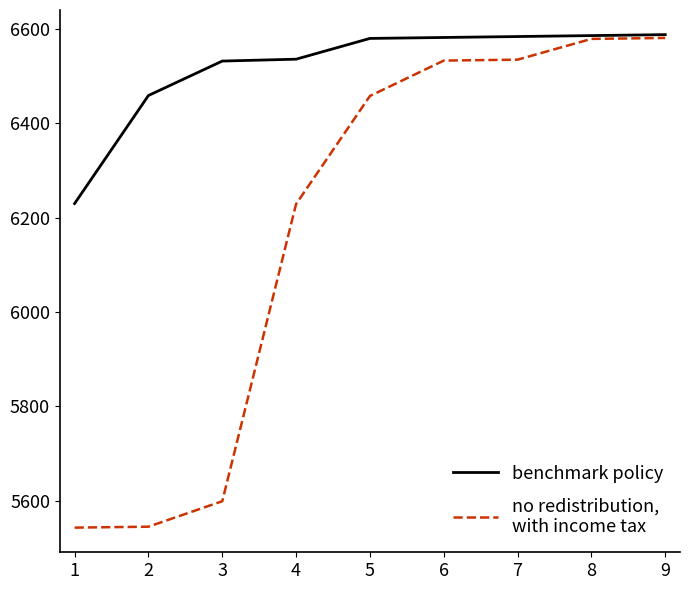

What is the total value across all series at 6?

13115